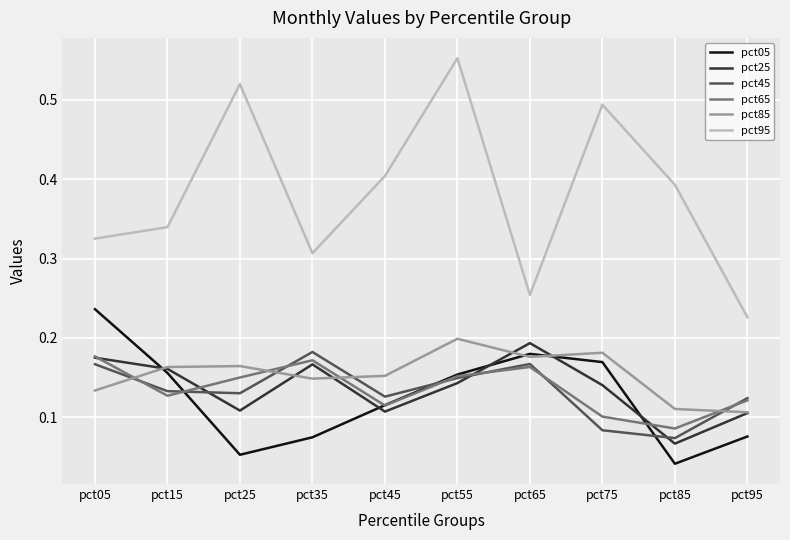

At which label does pct85 reach its peak?

pct55